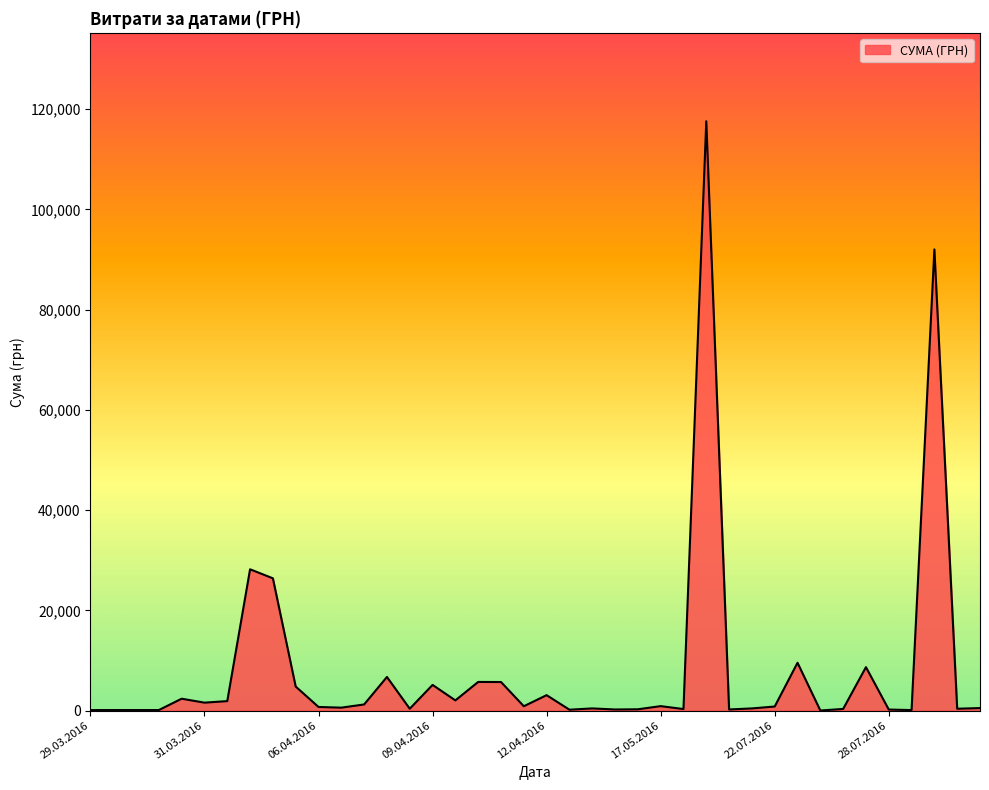

What is the maximum value shown in the chart?

117568.8